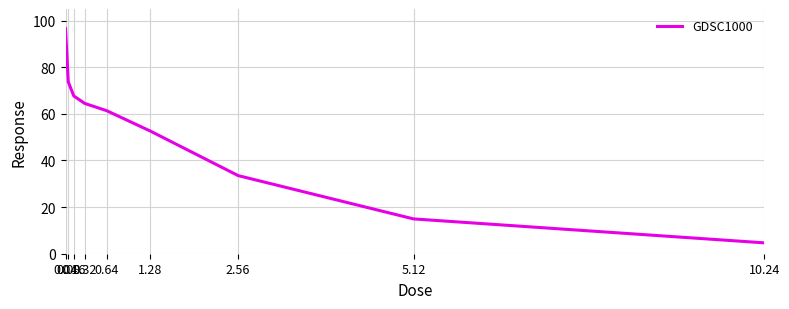

What is the sum of the values at 0.04 and 1.28?

149.1